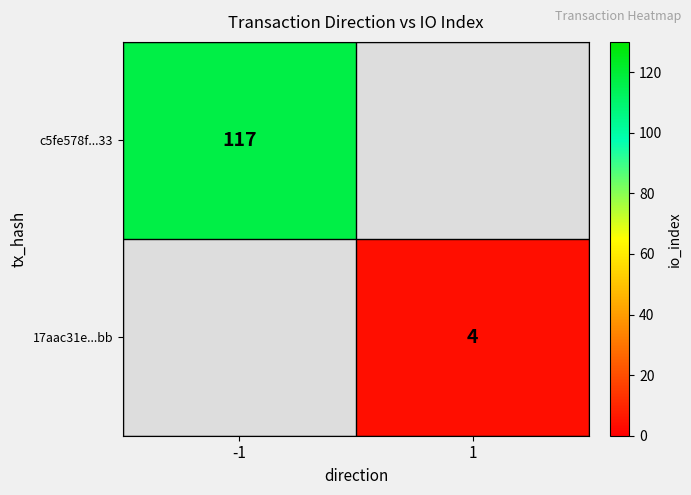

Which label corresponds to the smallest value in the chart?

1